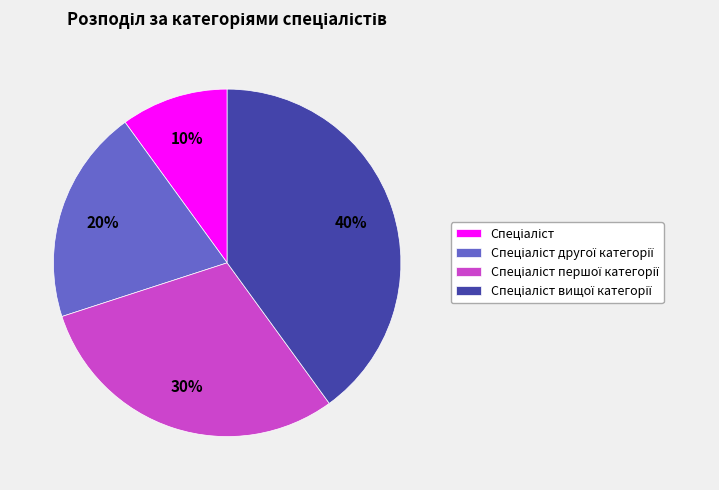

How many segments does this pie chart have?

4